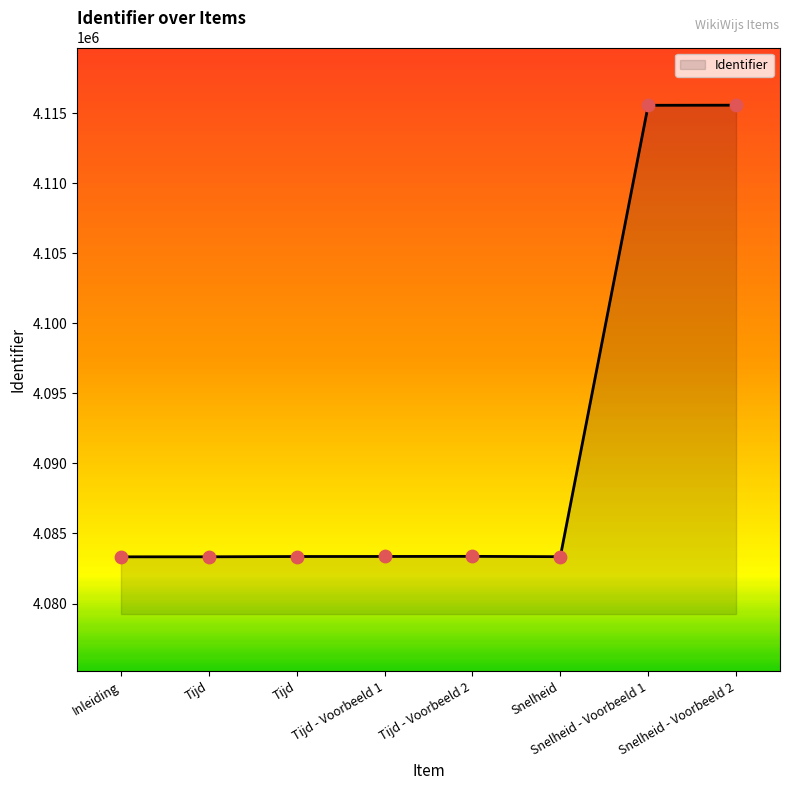

Between Tijd and Tijd, which is larger?

Tijd